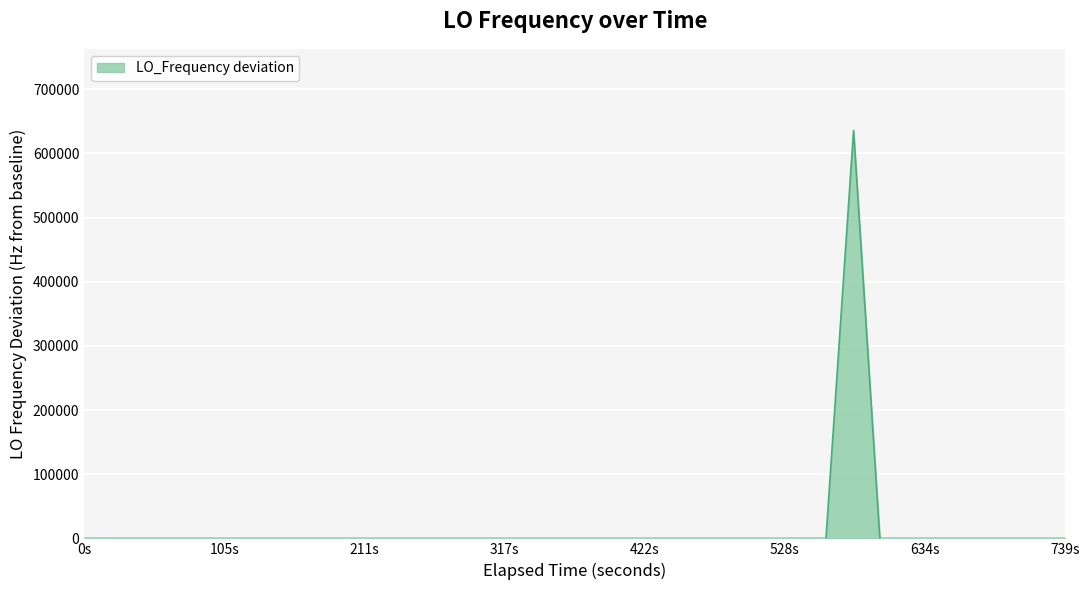

What is the difference between the maximum and minimum values?

635707.3